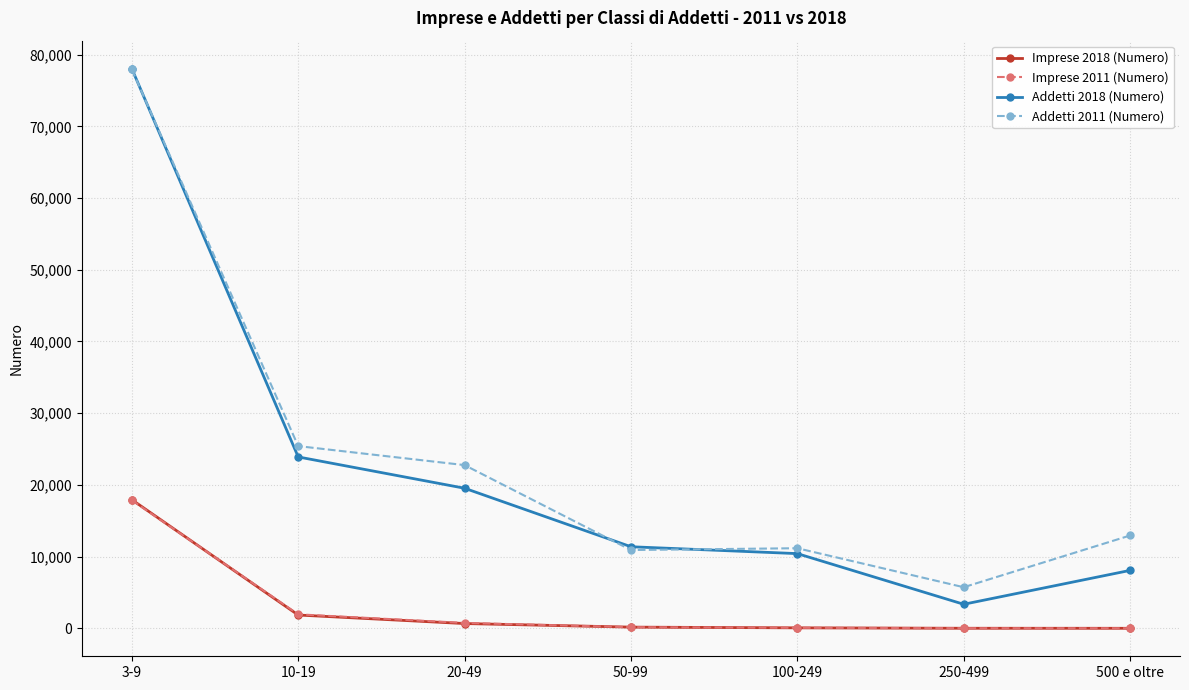

What is the label of the 2nd point from the right?

250-499